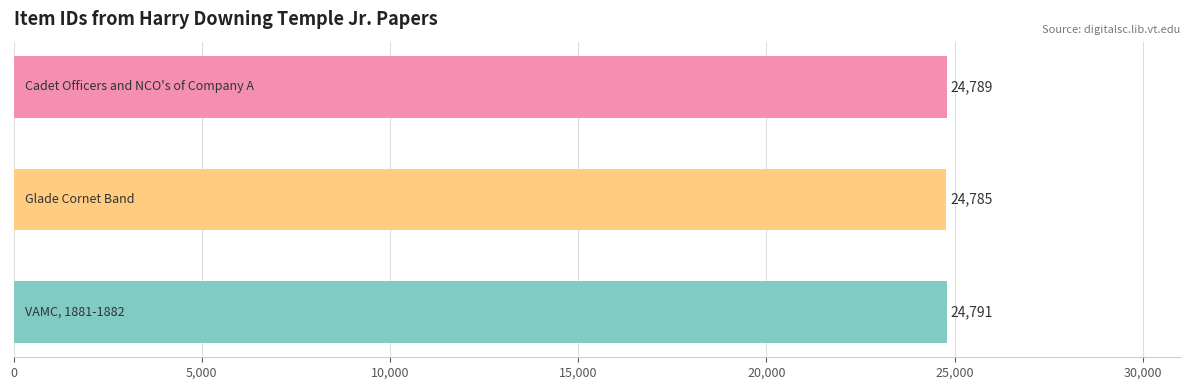

Count the values in the range 24785 to 24791.

3